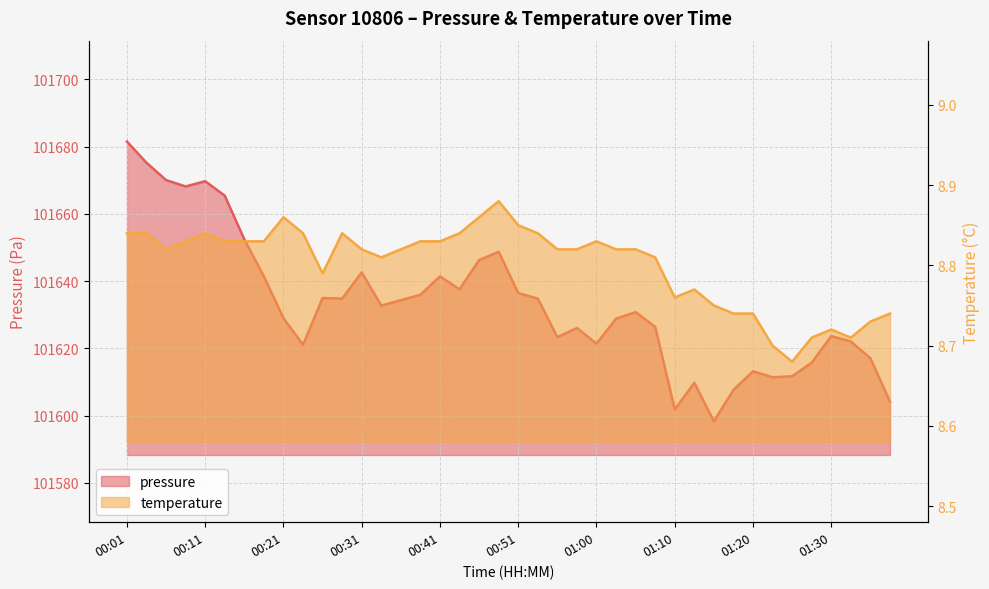

What is the label of the 30th point from the right?

00:26